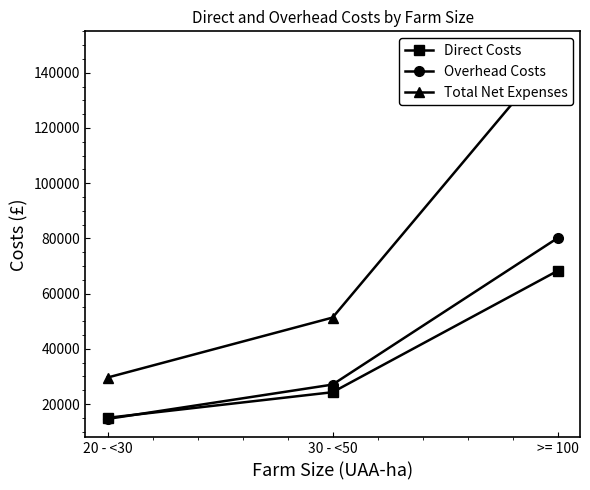

How many data points in Total Net Expenses are above 51315?

1